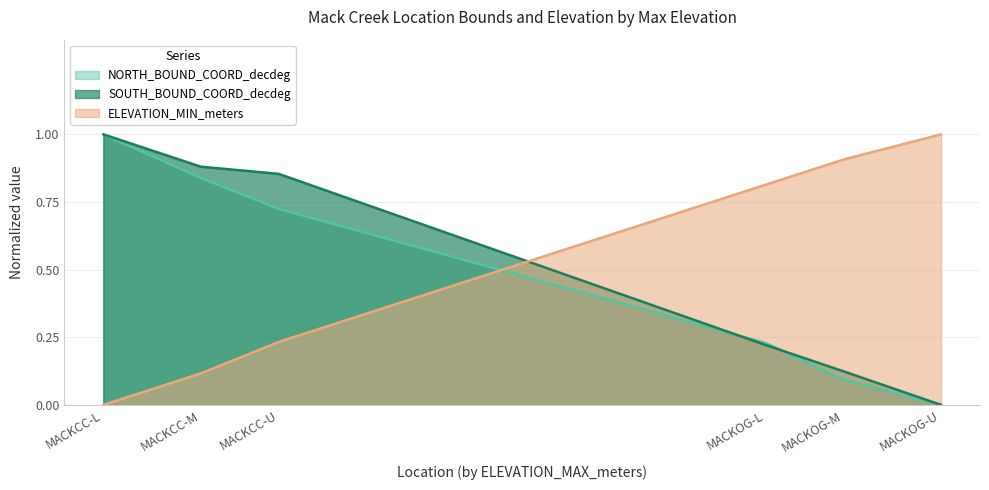

What is the highest value of the NORTH_BOUND_COORD_decdeg series?

1.0